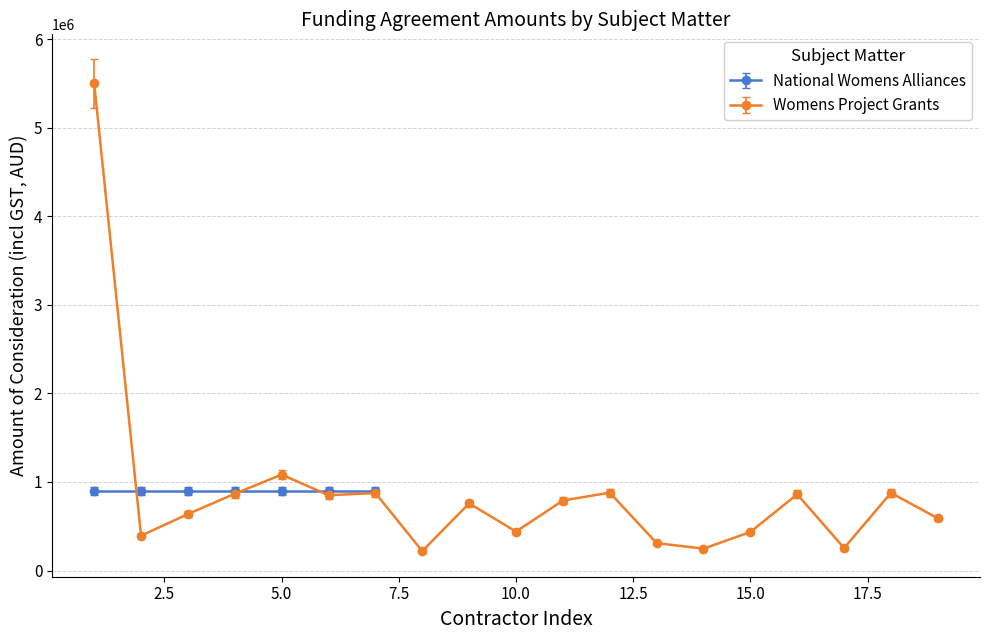

True or false: Womens Project Grants has more than 2 interior local peaks.

True